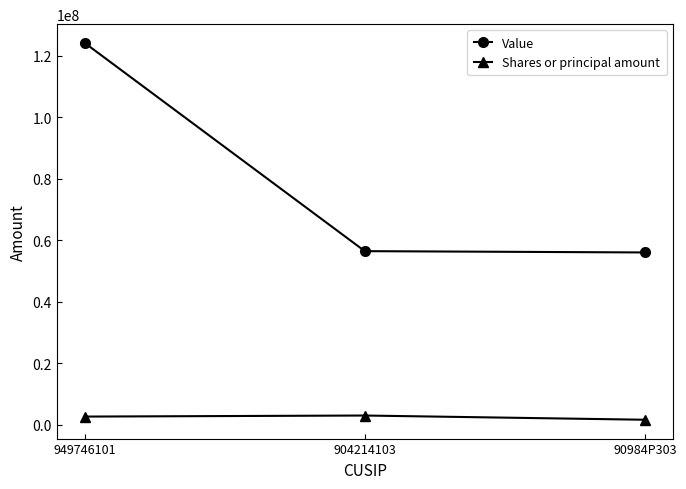

What are all the series names shown in the legend?

Value, Shares or principal amount